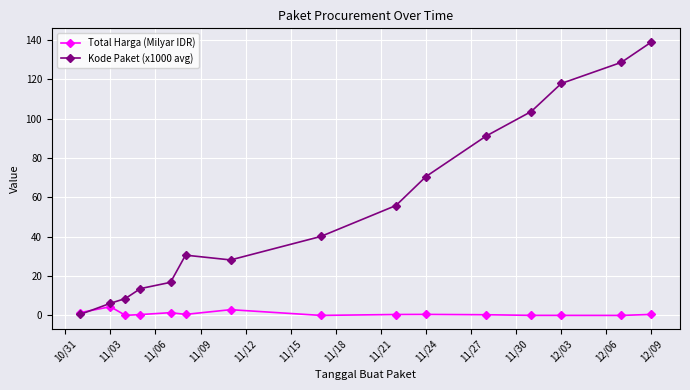

Rank the series by their average value, from highest to lowest.

Kode Paket (x1000 avg), Total Harga (Milyar IDR)